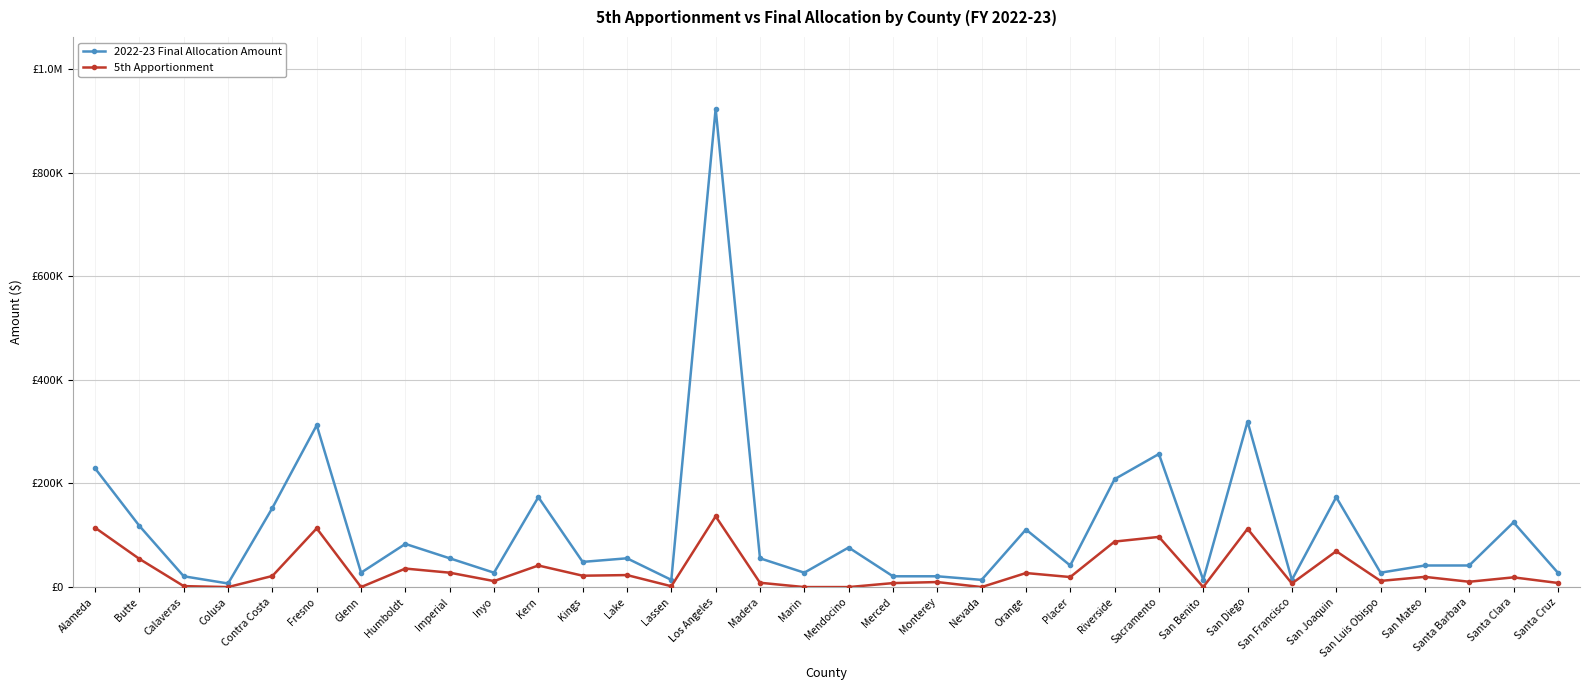

Is this an area chart (filled region under the line)?

No